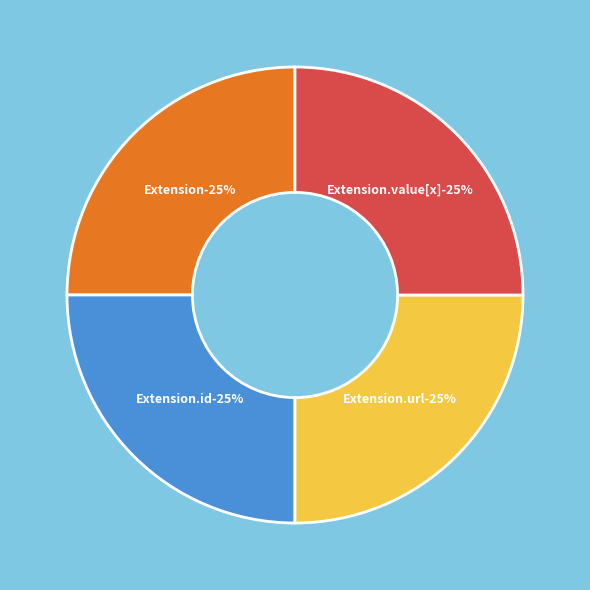

Which category has the biggest portion of the pie?

Extension.url